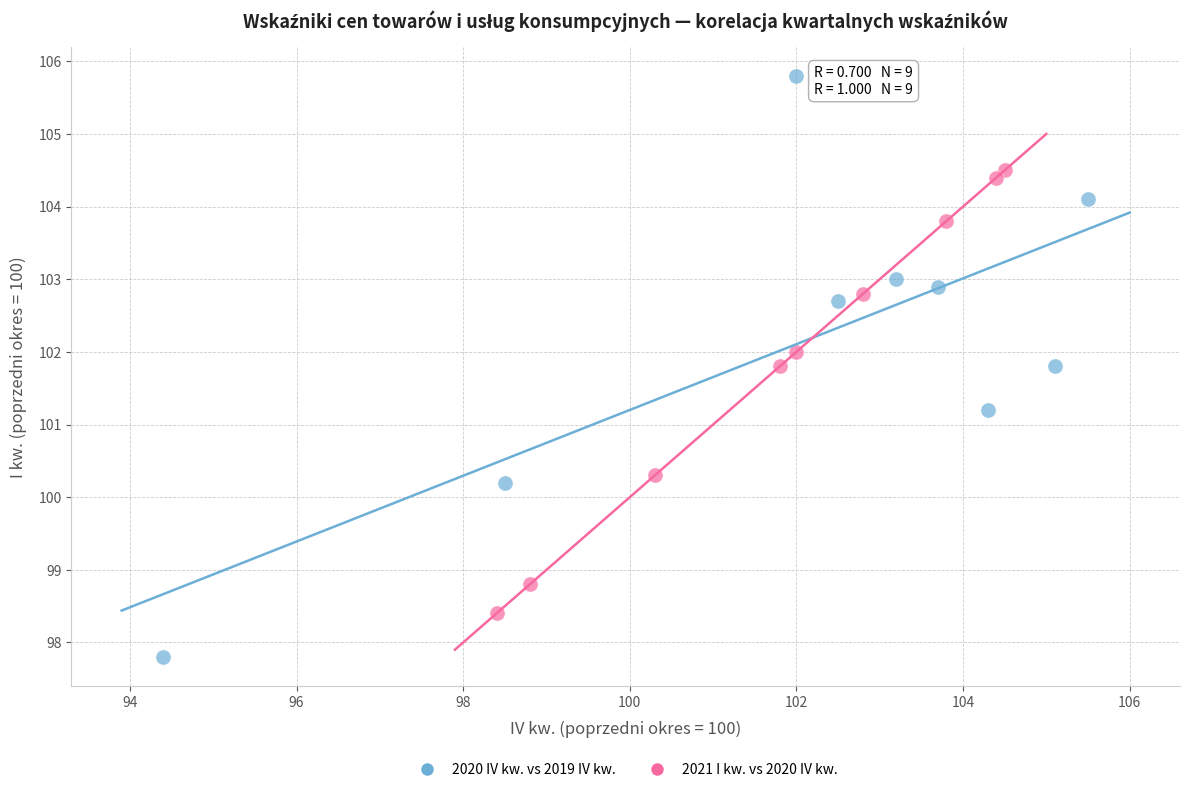

Which series contains the lowest Y value?

2020 IV kw. vs 2019 IV kw.